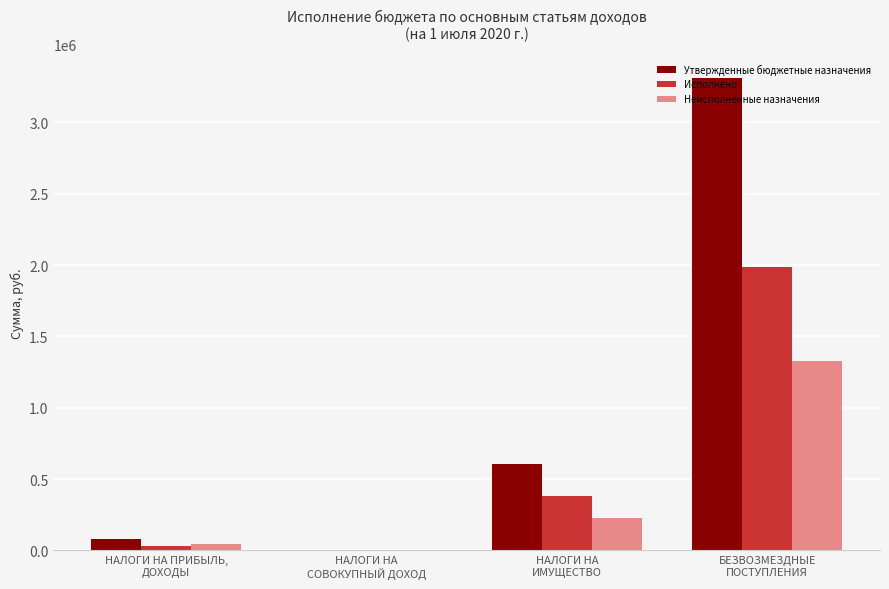

Where does the Неисполненные назначения series first go above 227343?

НАЛОГИ НА
ИМУЩЕСТВО